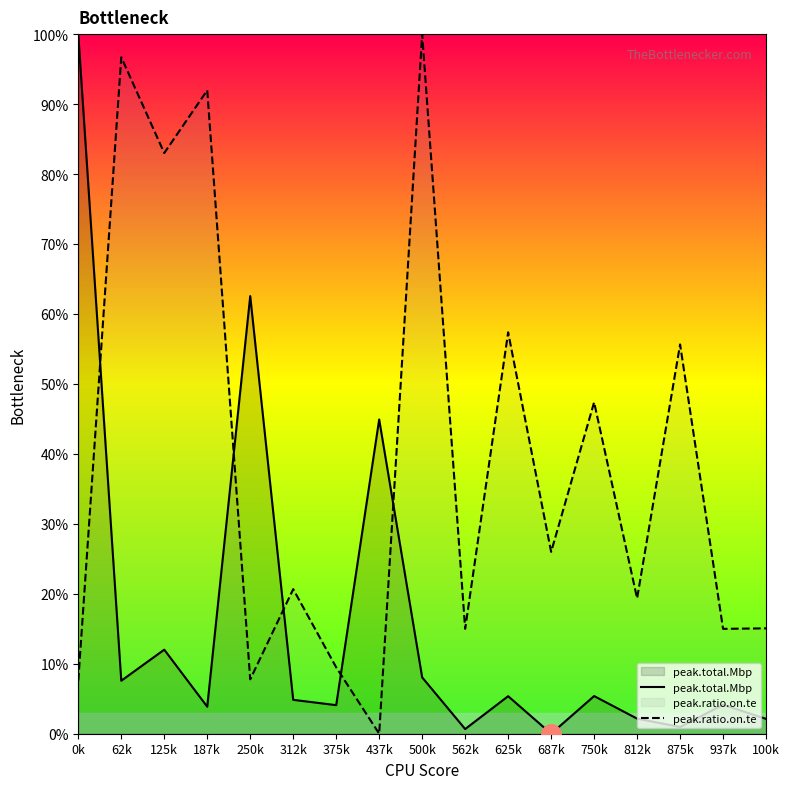

Reading right to left, what are all the values shown in this chart?

peak.total.Mbp: 2.1	4.1	1.0	2.2	5.4	0.0	5.4	0.7	8.1	44.9	4.1	4.8	62.6	3.9	12.0	7.6	100.0
peak.ratio.on.te: 15.1	15.0	55.6	19.4	47.4	26.0	57.4	15.0	100.0	0.0	9.5	20.7	7.8	92.0	83.0	96.7	7.6